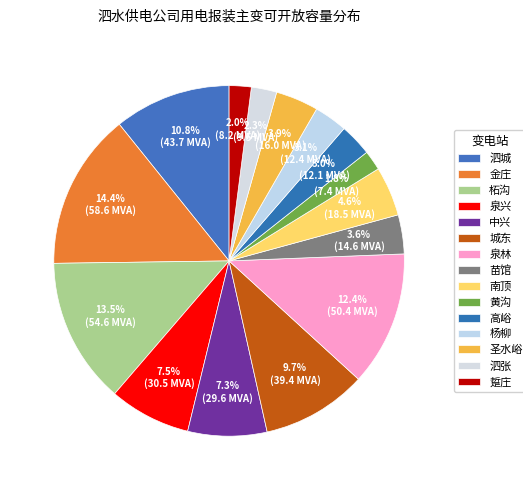

To the nearest percent, what is the average slice percentage?

7%